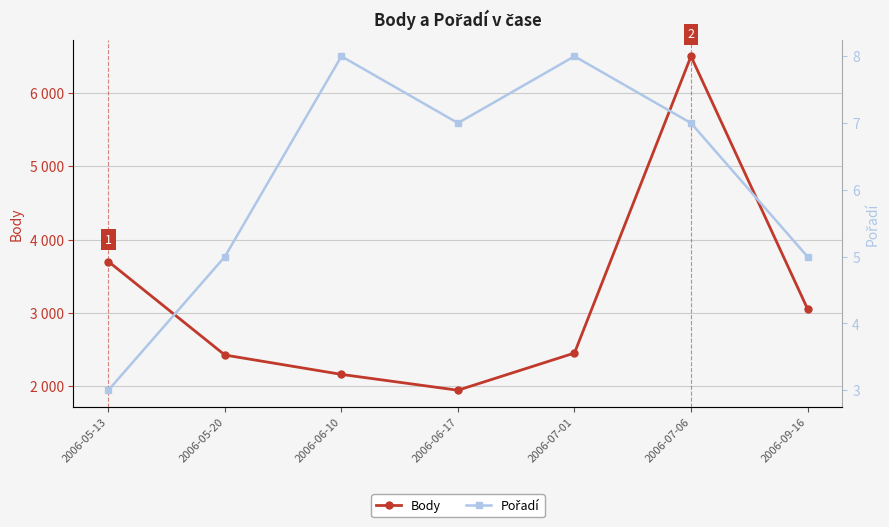

The Body series shows 1610 at 2006-07-01. True or false?

False